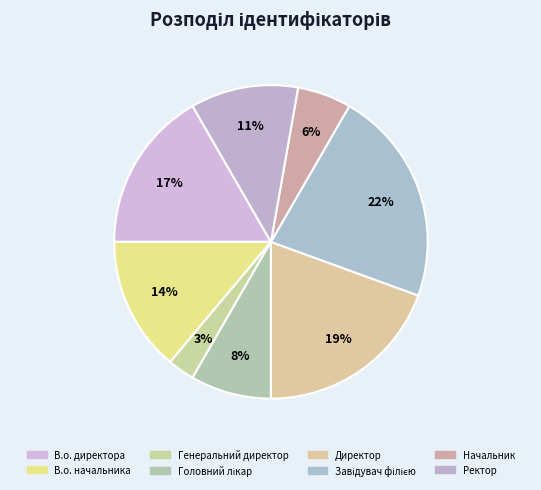

To the nearest percent, what percentage of the pie is Головний лікар?

8%